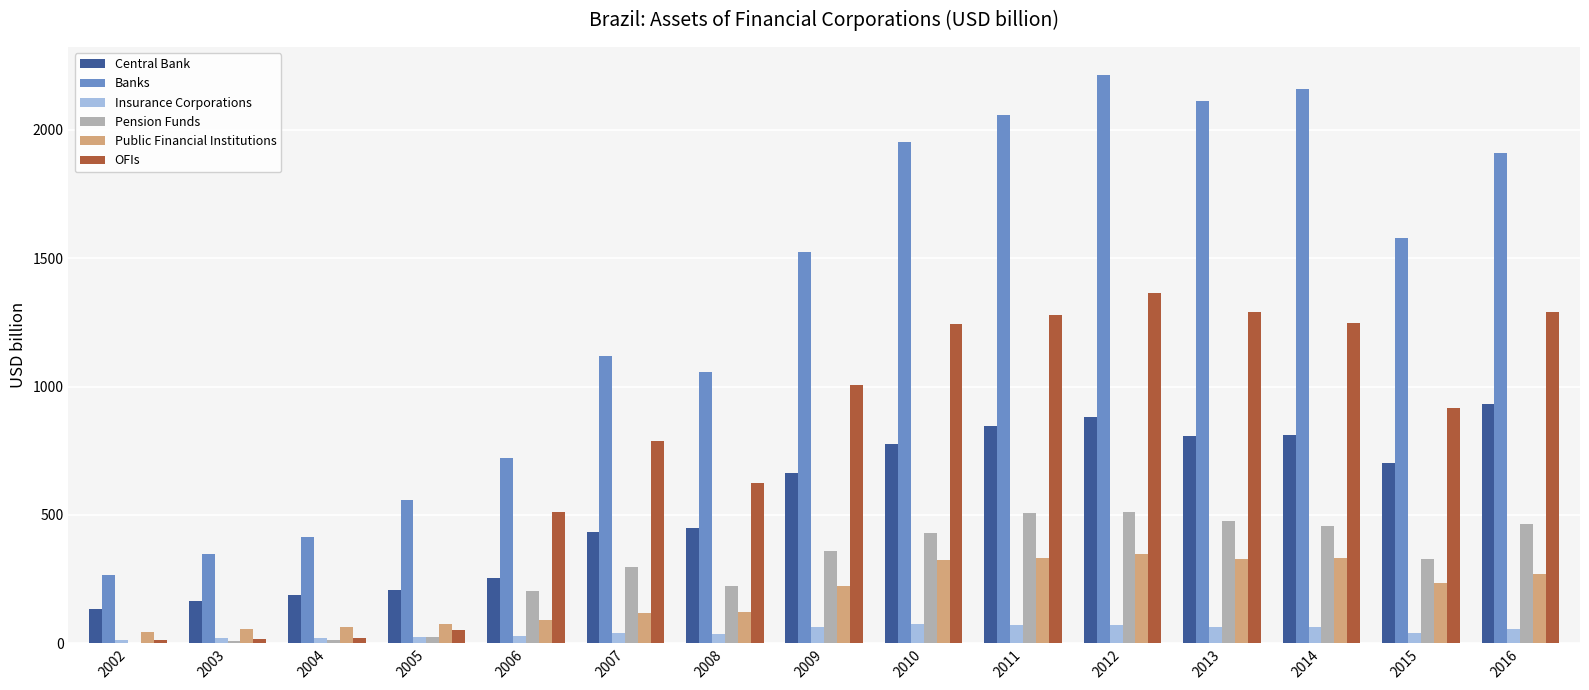

What is the sum of all Banks values?

19998.7